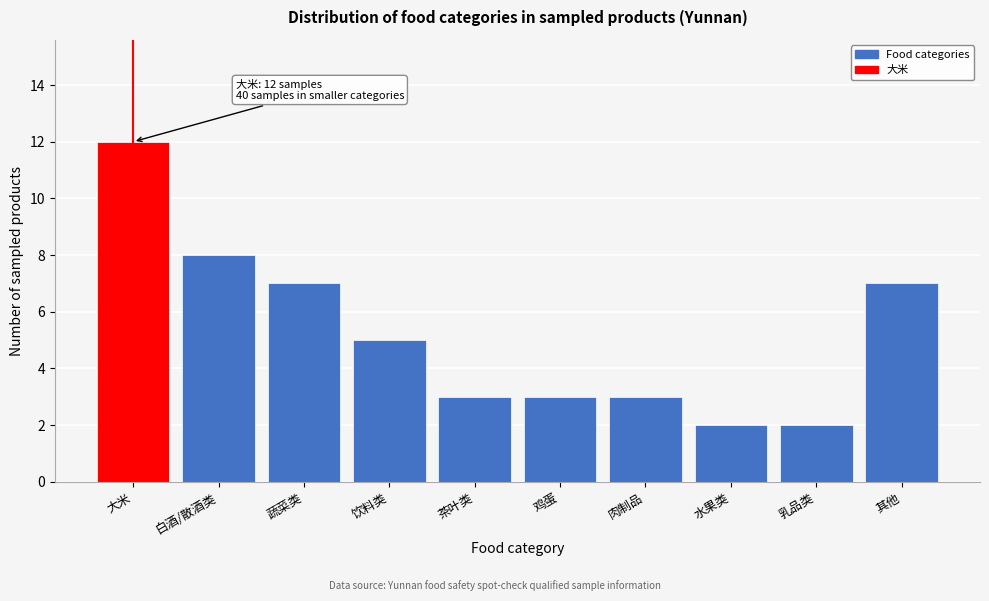

Reading right to left, extract all data points from this chart.

其他=7	乳品类=2	水果类=2	肉制品=3	鸡蛋=3	茶叶类=3	饮料类=5	蔬菜类=7	白酒/散酒类=8	大米=12